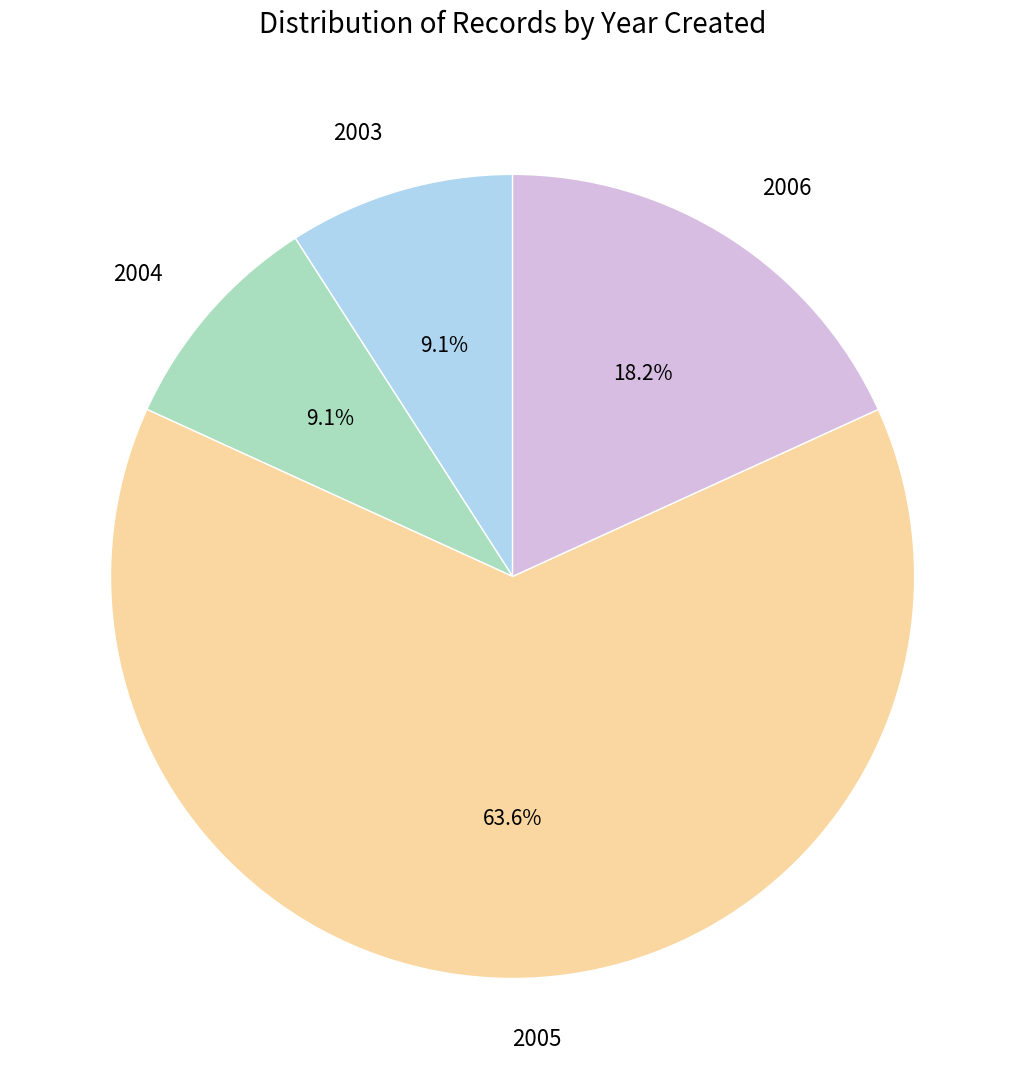

Combined, what portion of the pie is 2005 and 2003?

72.7%